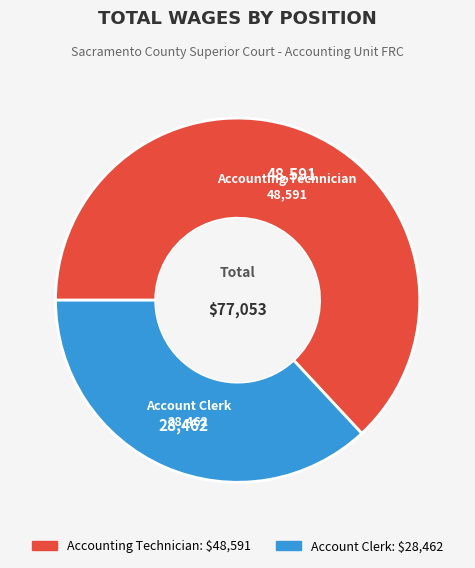

Count the number of slices in the pie.

2